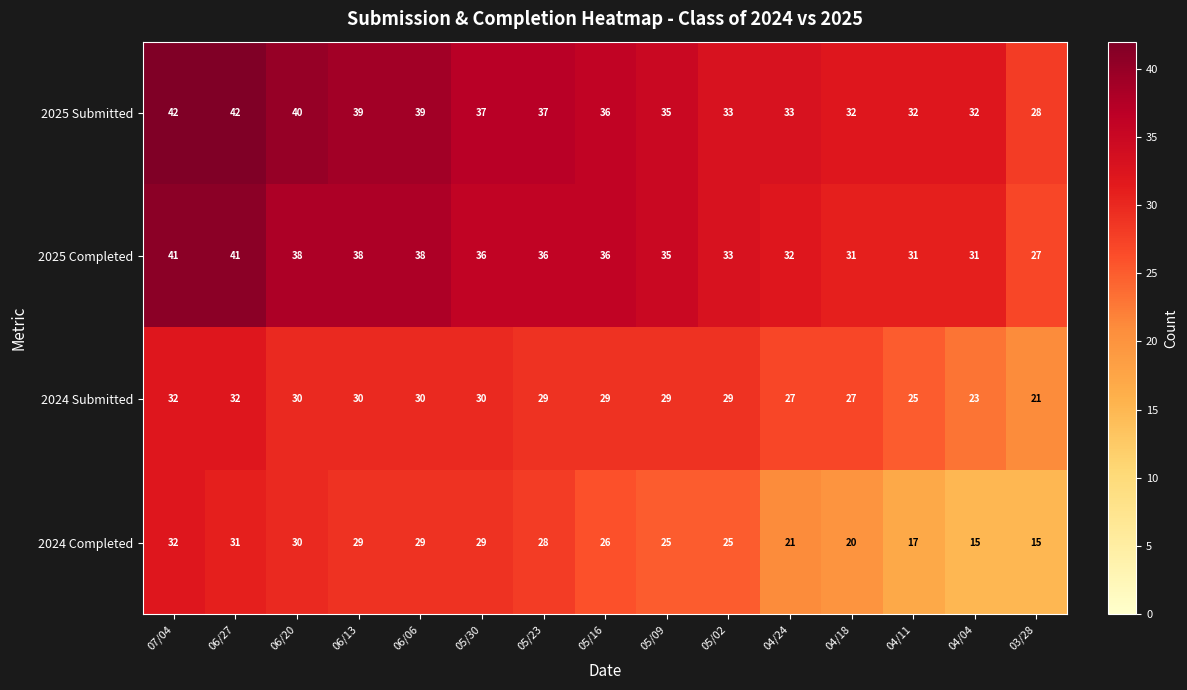

At how many categories does at least one series exceed 31?

14